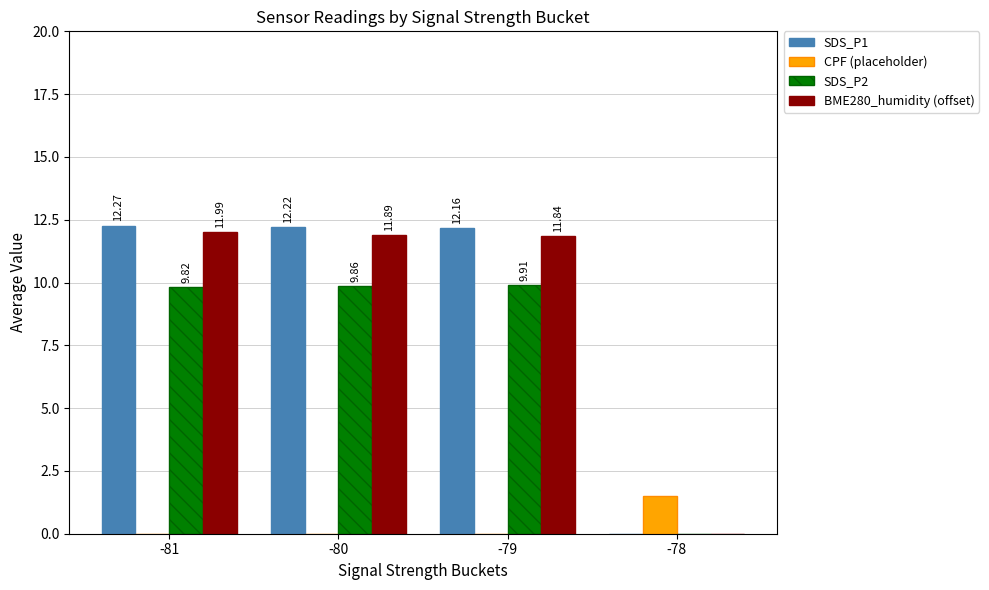

Rank the categories by CPF (placeholder) value from highest to lowest.

-78, -81, -80, -79